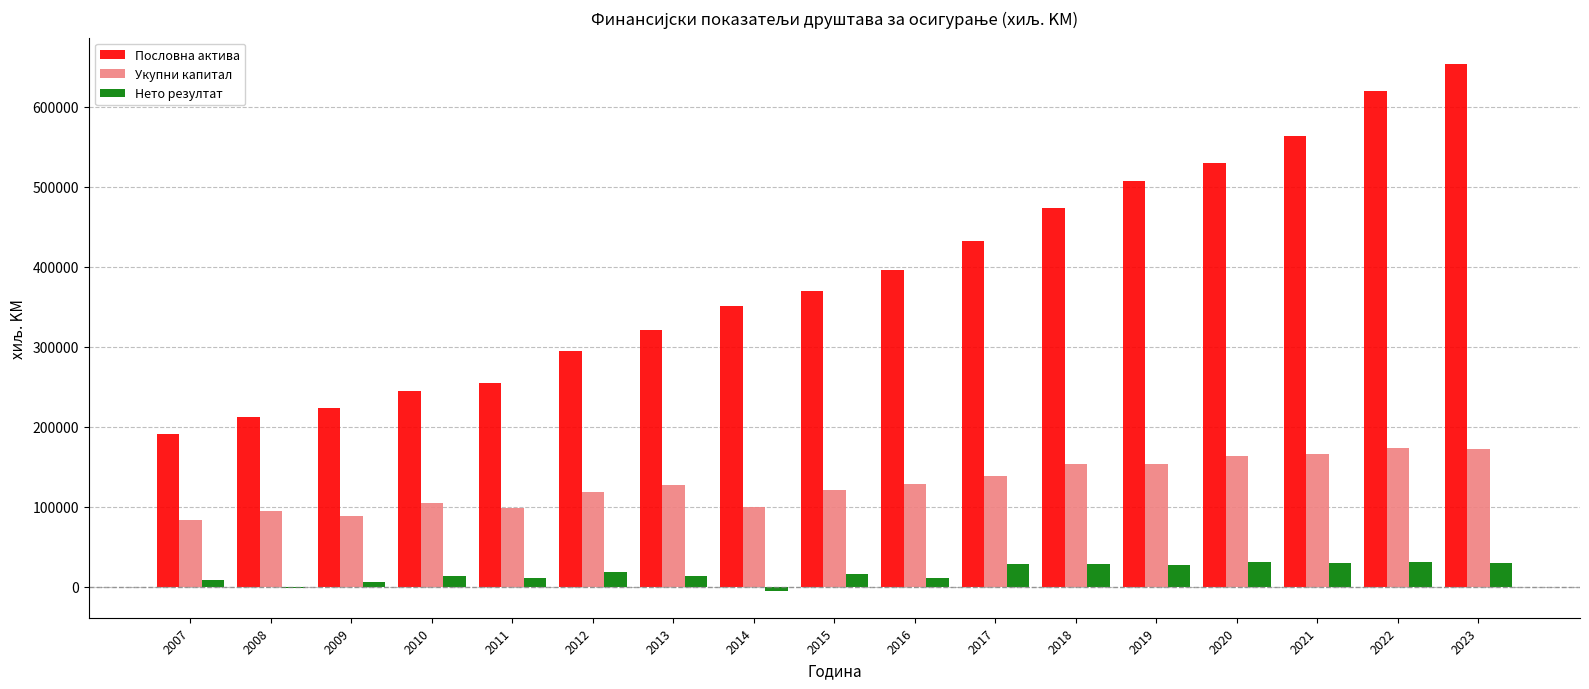

The value of Укупни капитал at 2022 is 172957. True or false?

True